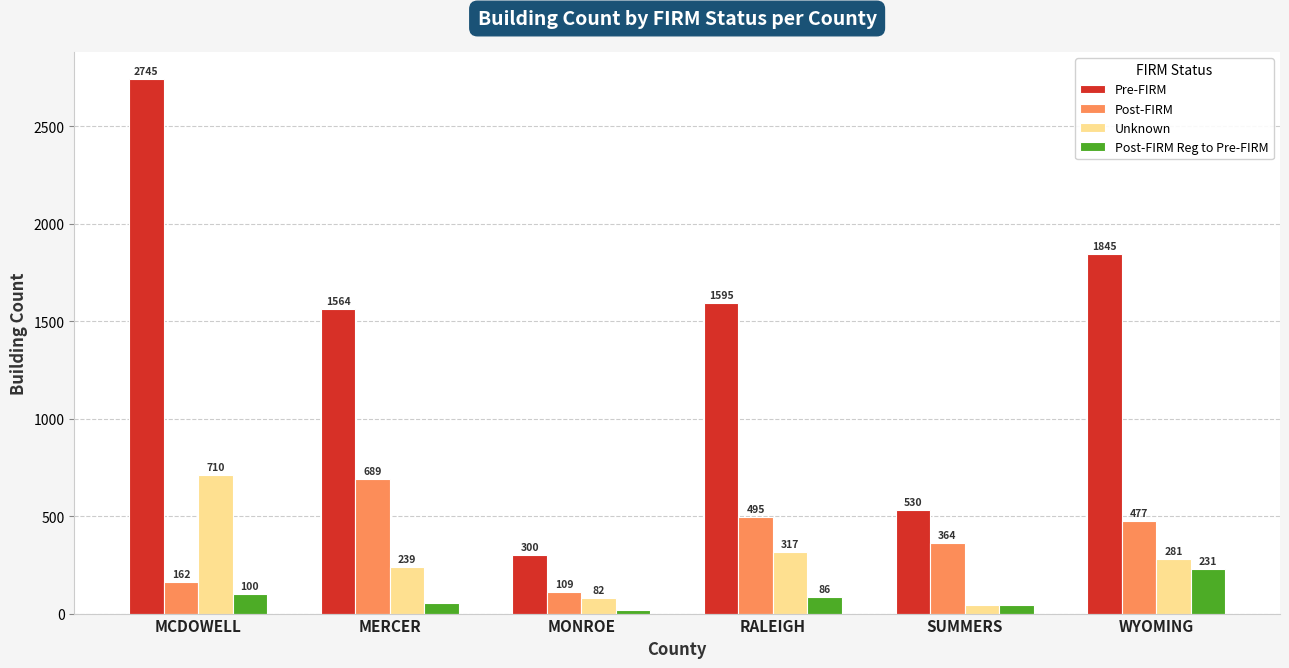

Between MONROE and SUMMERS, which series saw the biggest shift?

Post-FIRM